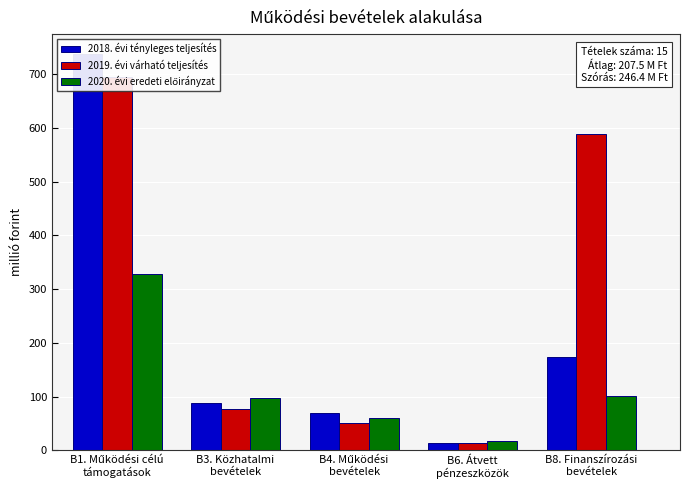

What is the total value across all series at B4. Működési
bevételek?

180.8